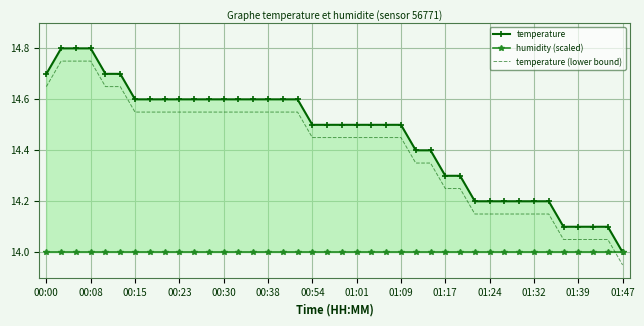

At which label does temperature (lower bound) first exceed 14?

00:00